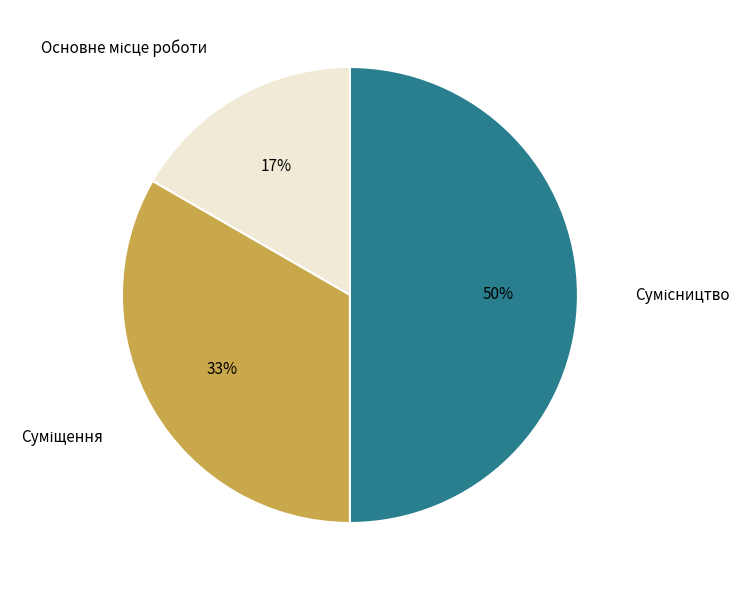

To the nearest percent, what is the average slice percentage?

33%